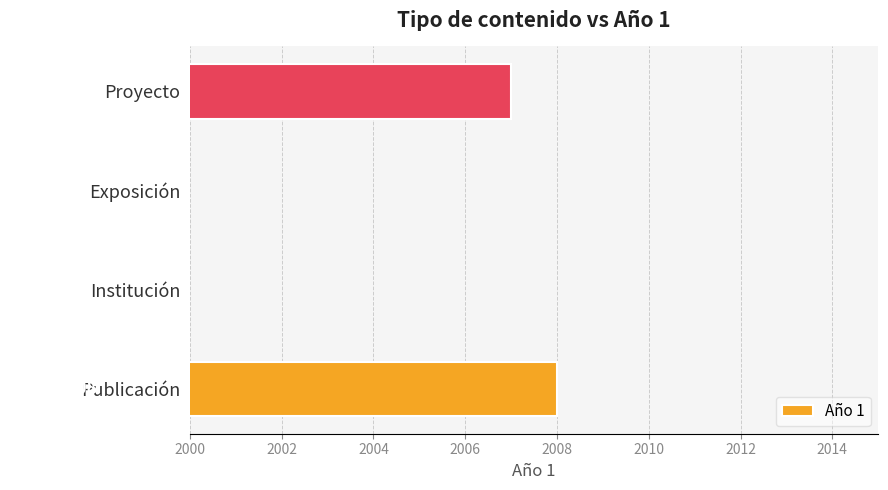

How many values are above zero?

2